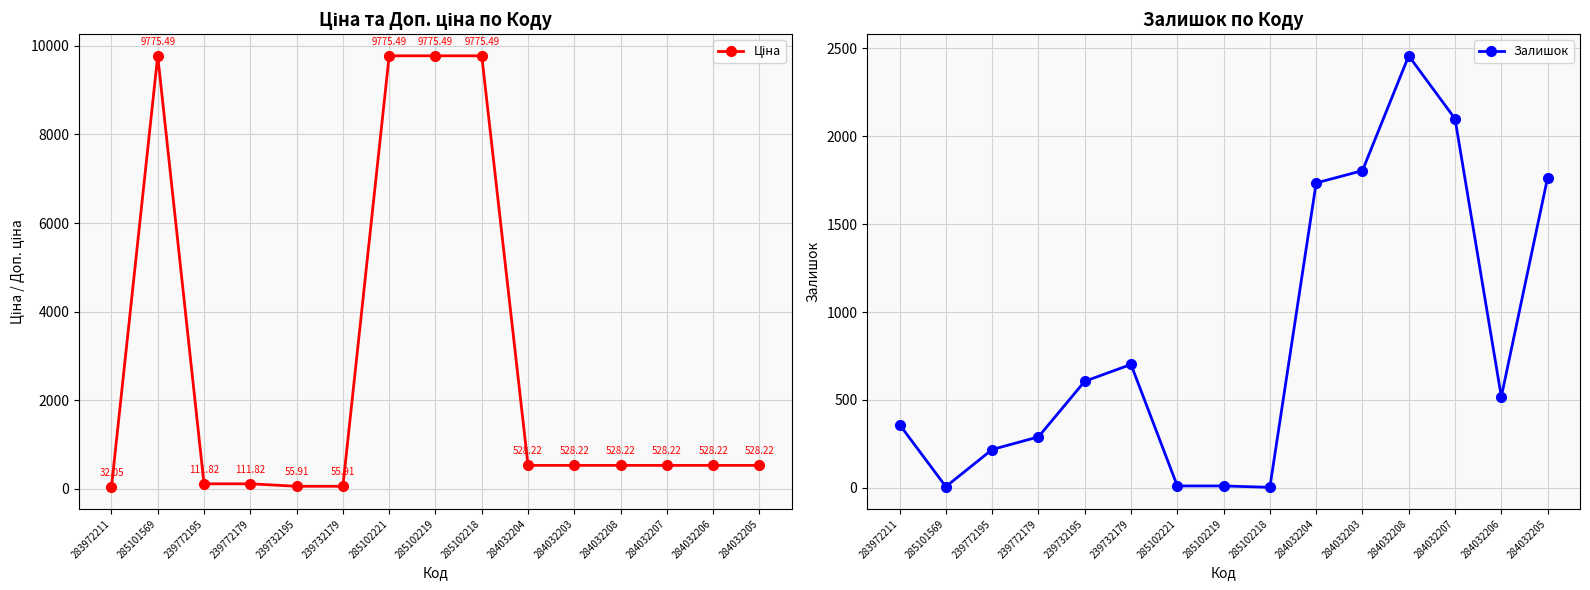

Which category has the highest value across all series?

285101569